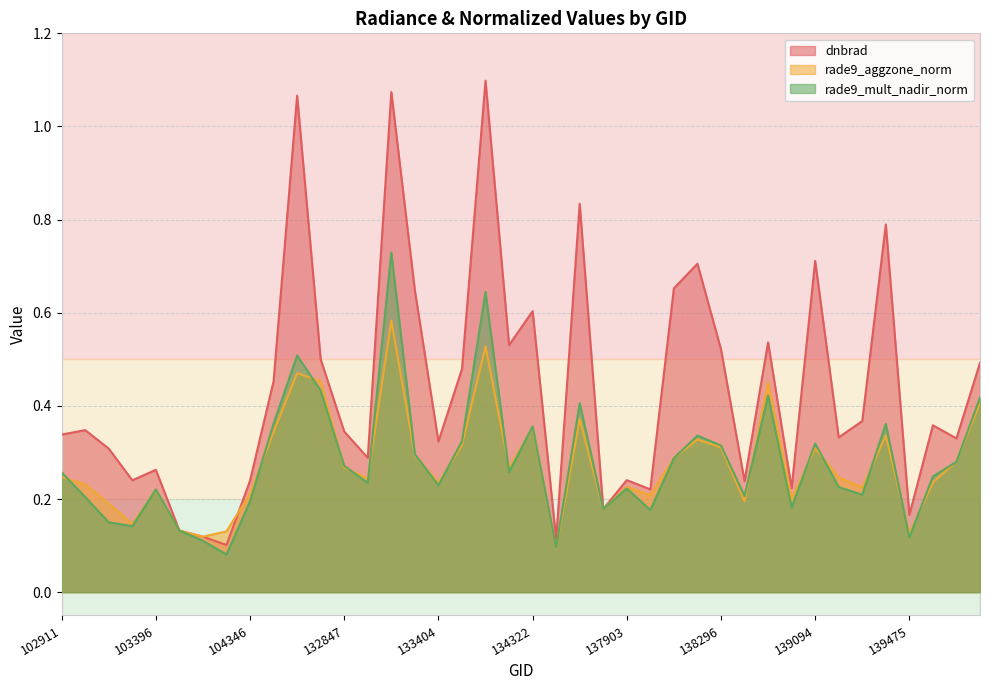

What is the value of the rade9_mult_nadir_norm point at the 26th from the left?

0.2